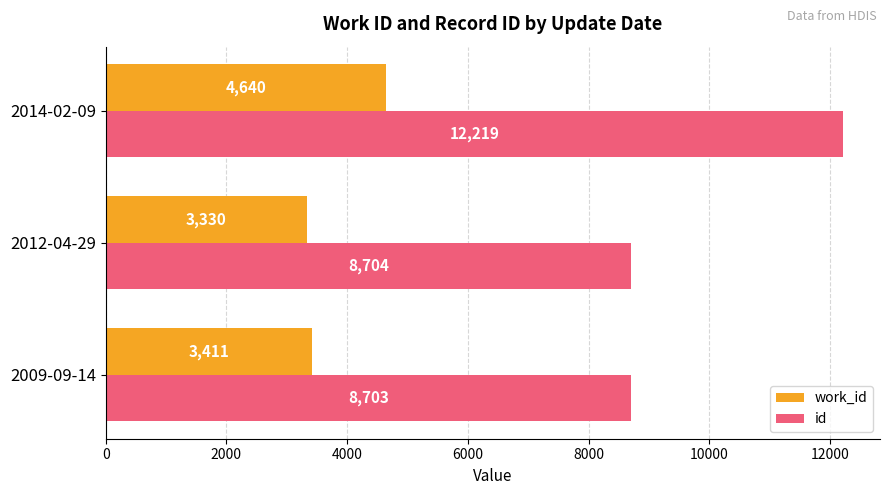

List the labels in order of work_id value, smallest first.

2012-04-29, 2009-09-14, 2014-02-09